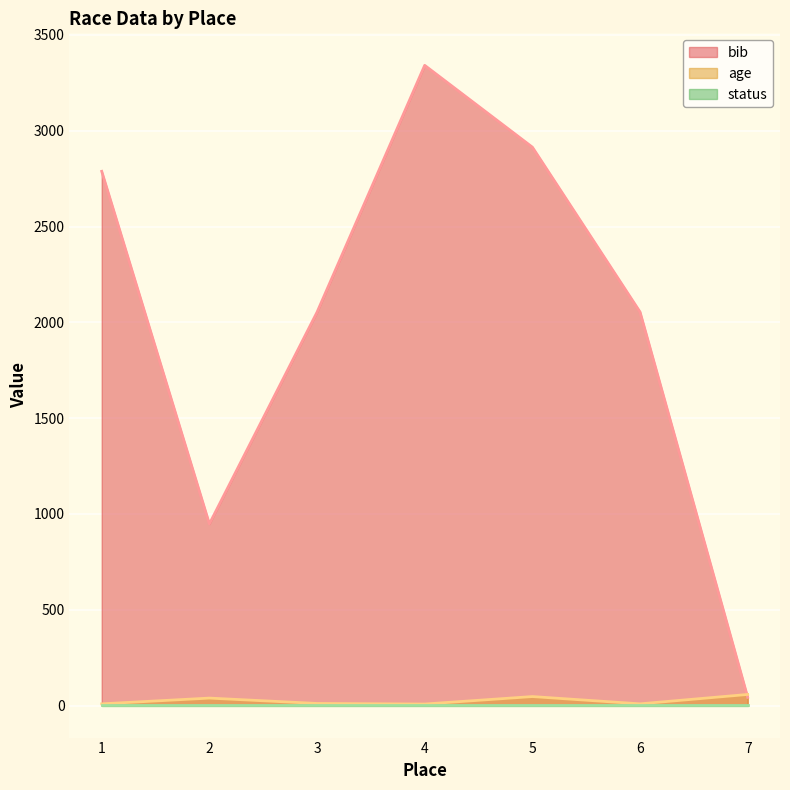

What is the difference between the second highest and minimum values in the age series?

39